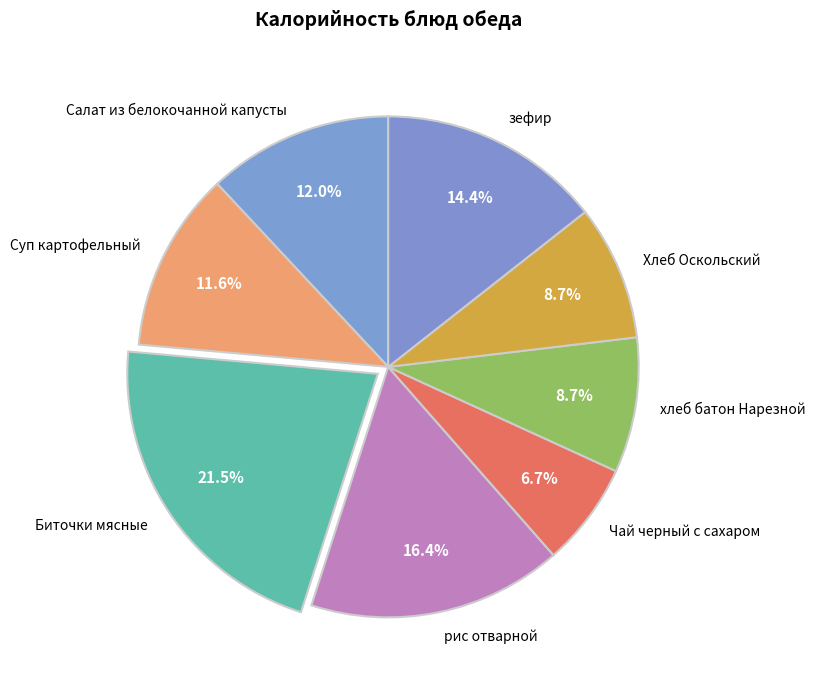

What is the ratio of the value at Чай черный с сахаром to the value at хлеб батон Нарезной?

0.8